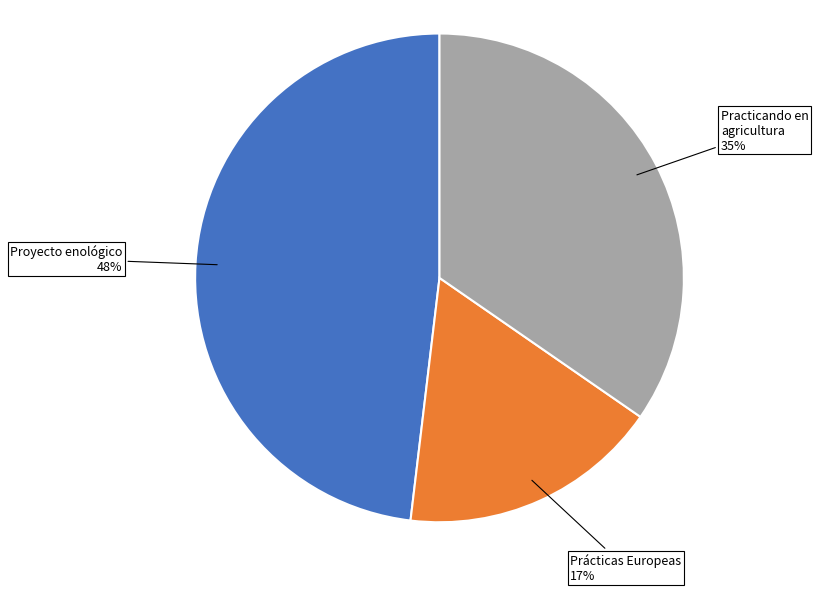

The Prácticas Europeas slice represents 17% of the pie. True or false?

True